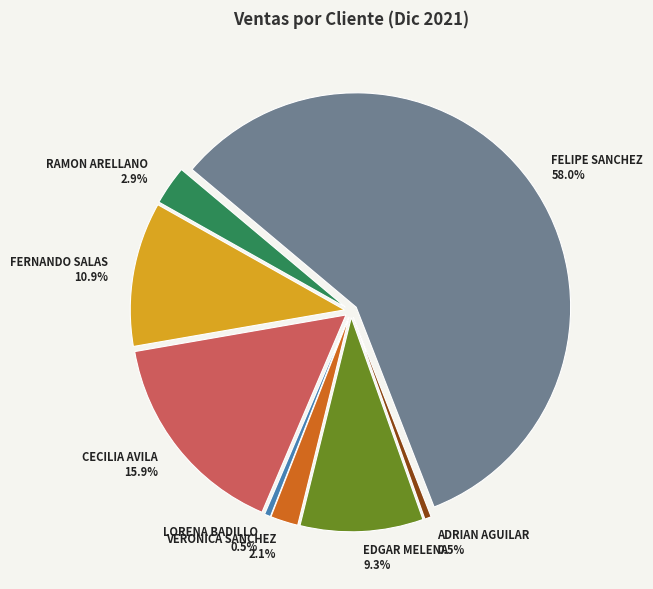

To the nearest percent, what is the difference between the CECILIA AVILA and ADRIAN AGUILAR slice percentages?

15%